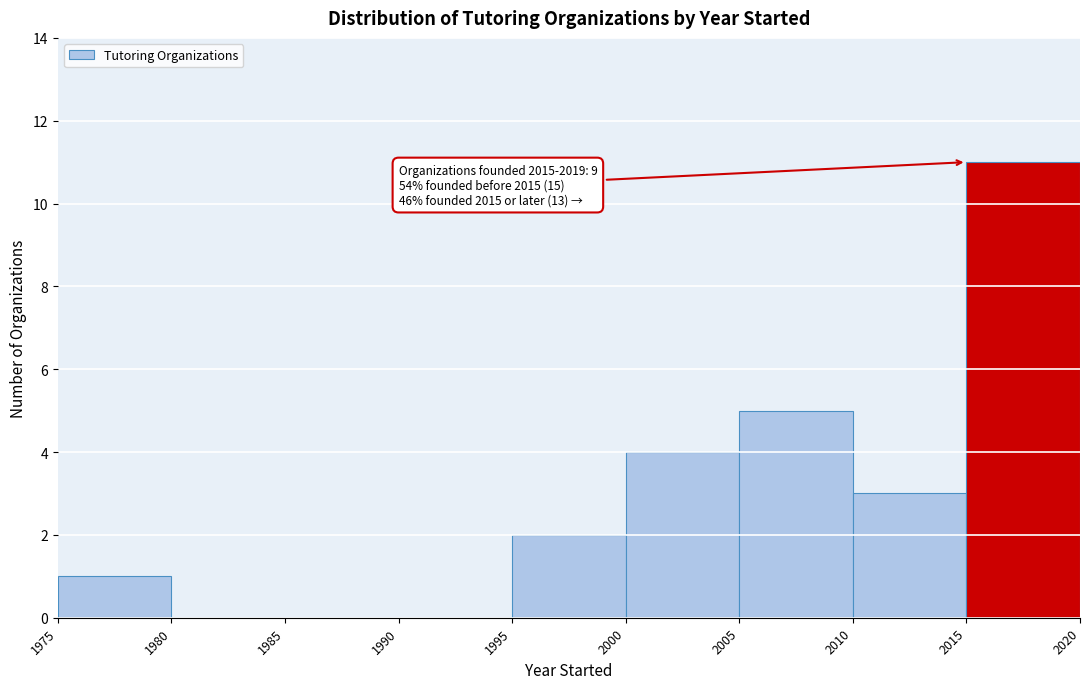

Which range on the x-axis has the tallest bar?

2015 to 2020